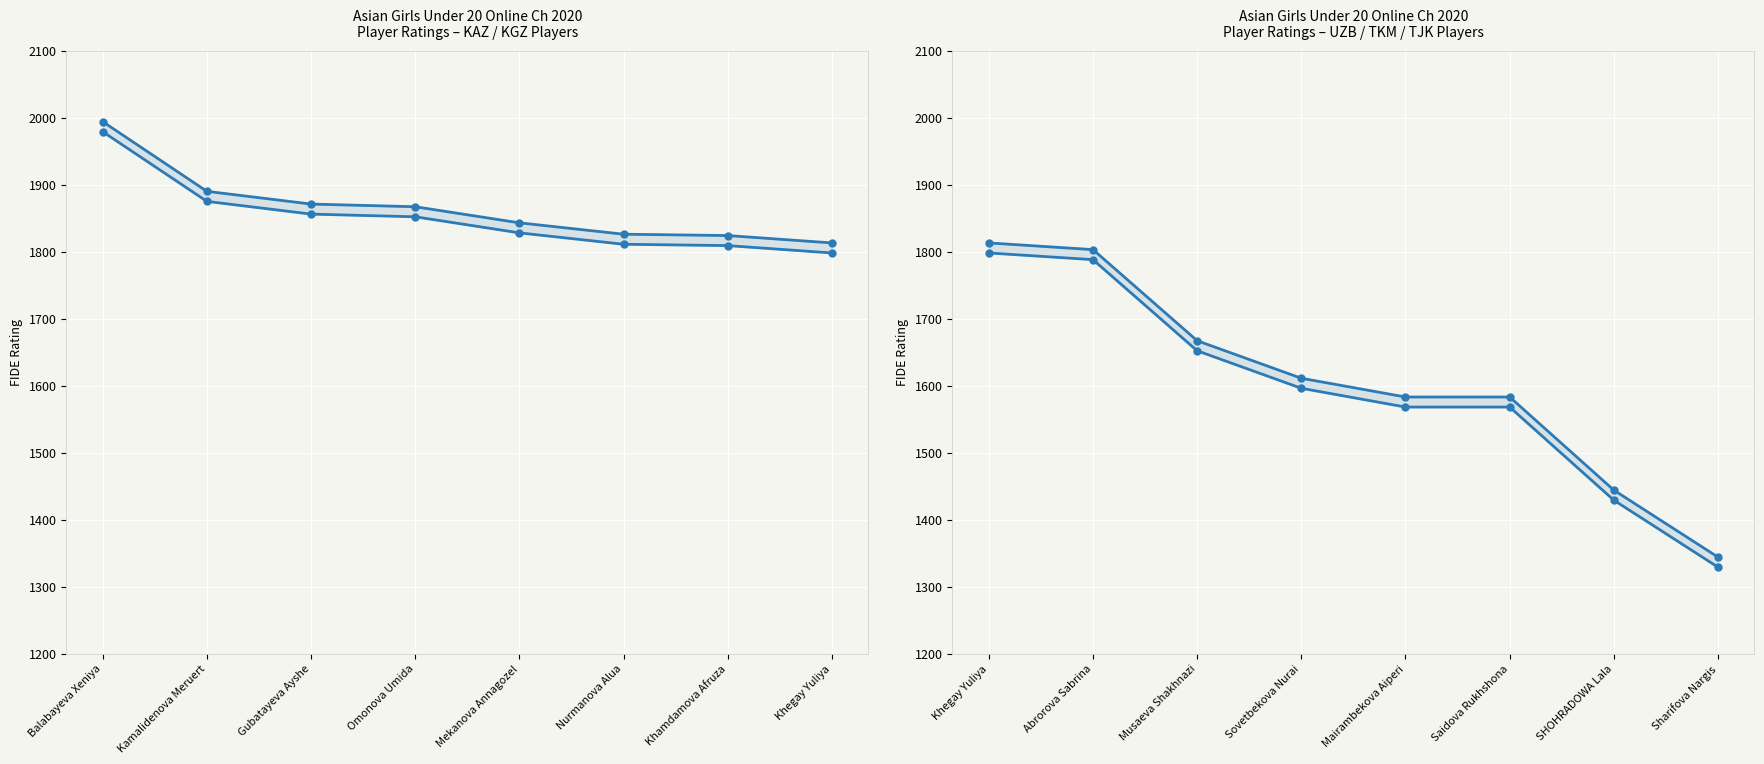

True or false: Rating (high) has more than 2 interior local peaks.

False